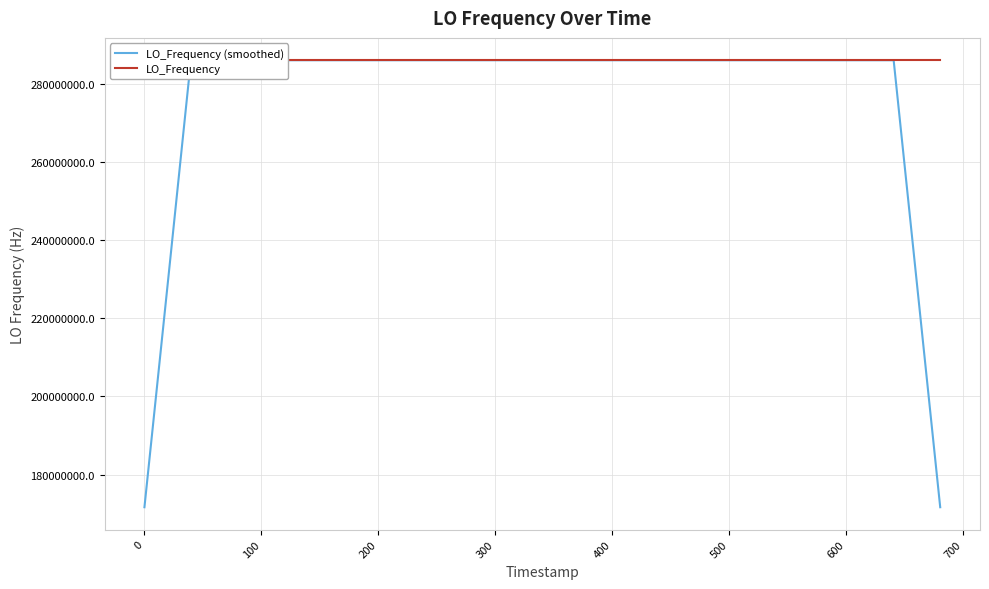

Which series has the largest range (max minus min)?

LO_Frequency (smoothed)